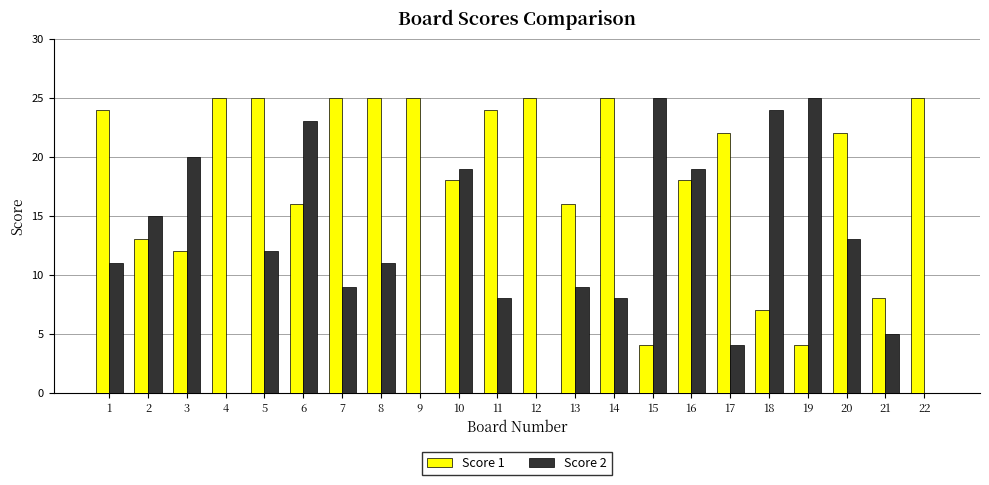

Between 4 and 14, which series saw the biggest shift?

Score 2